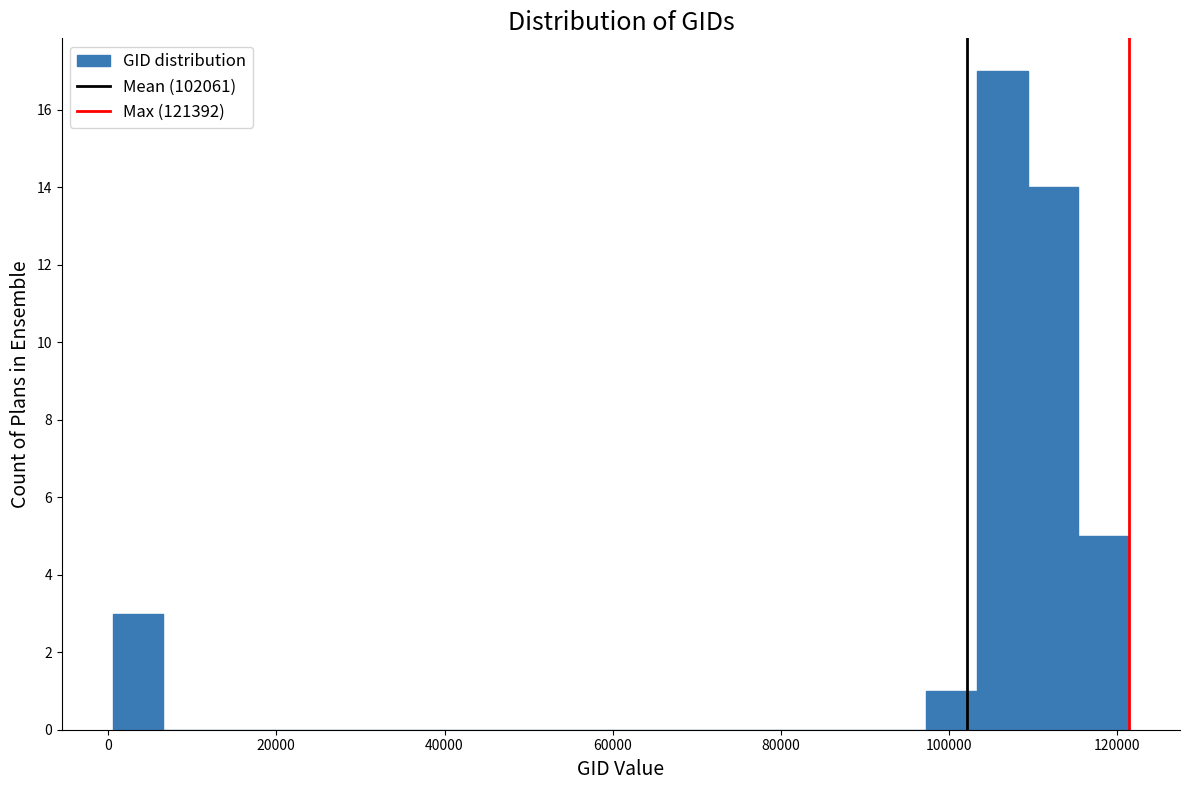

Around what value on the x-axis is the tallest bar? Give the approximate position of its centre, as read against the axis.

106000